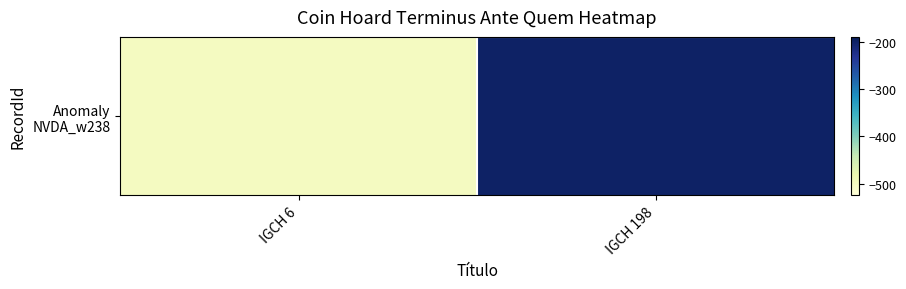

At which category does the chart reach its minimum across all series?

IGCH 6